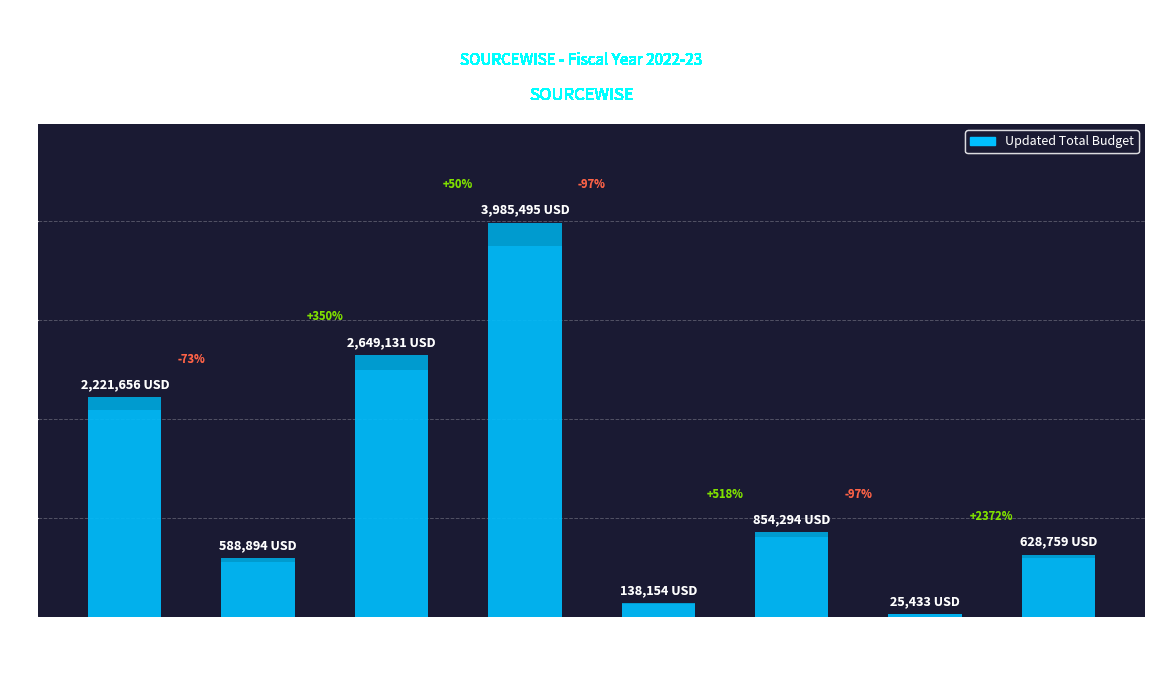

What is the difference between the values at Home-Delivered Meals and Congregate Nutrition?

1336364